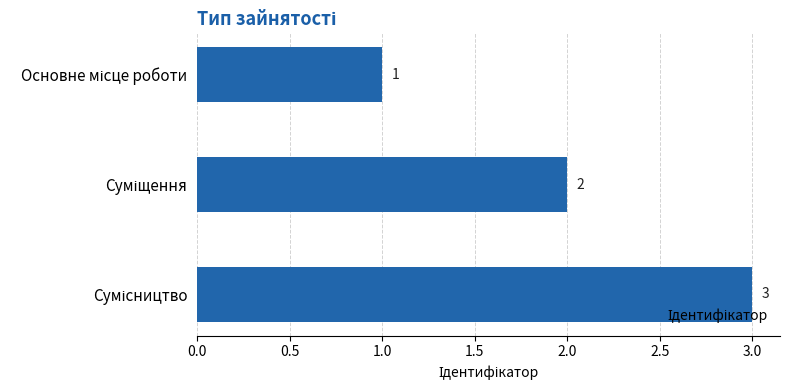

How many data points does each series have?

3